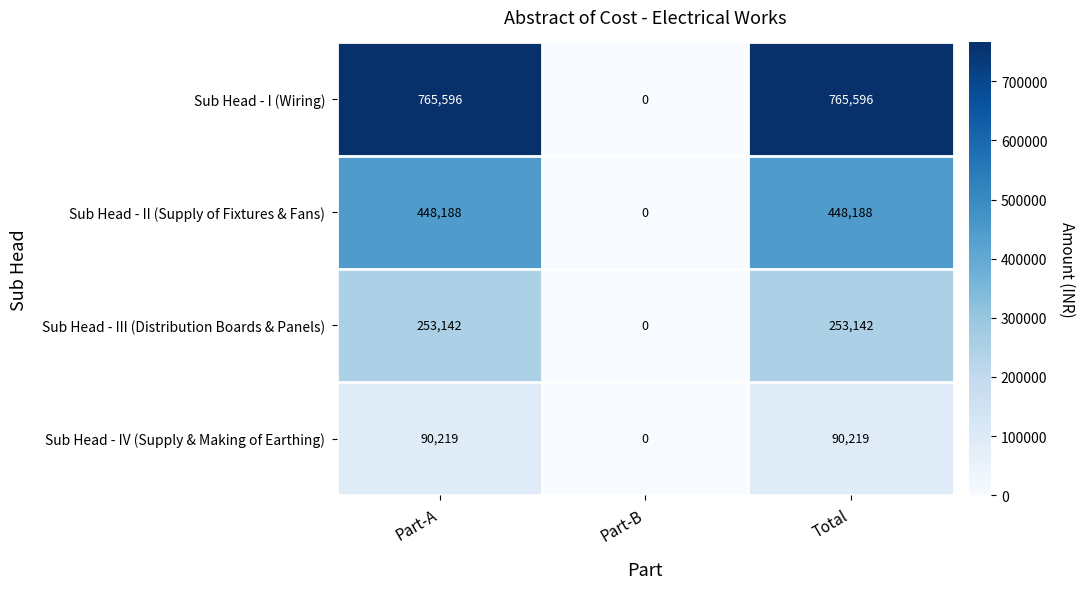

Which category has the lowest value across all series?

Part-B